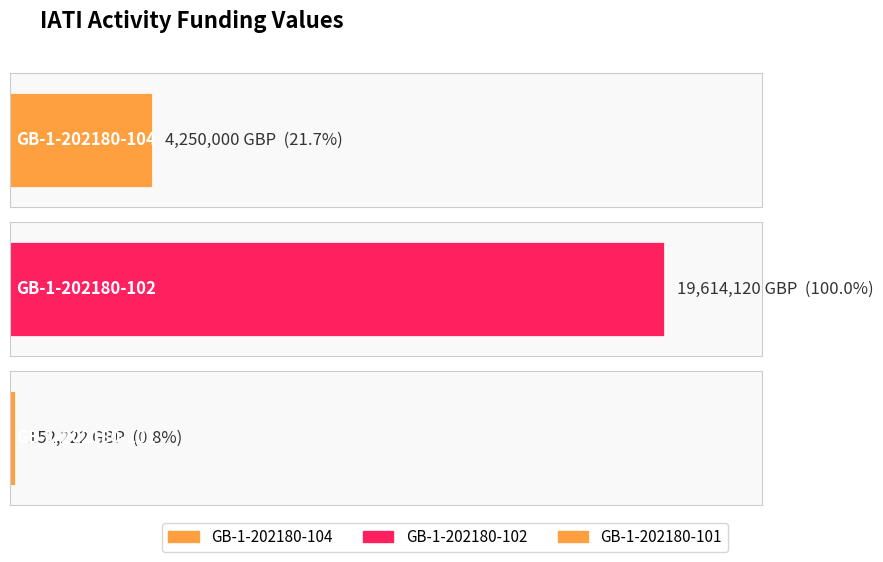

Reading right to left, extract all data points from this chart.

GB-1-202180-101=152222	GB-1-202180-102=19614120	GB-1-202180-104=4250000